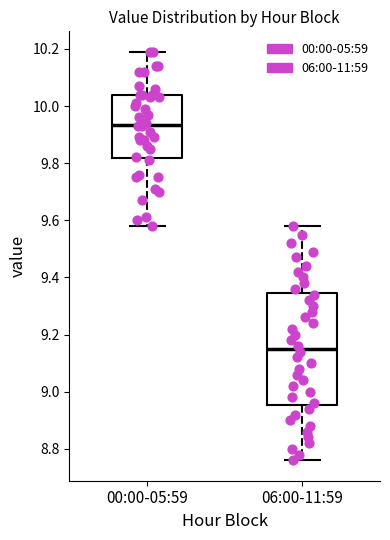

Reading left to right, transcribe this box plot: for each box, give where its median line is, the range the box spans, and where its two whiskers end, as read against the y-axis. The values are not printed on the chart, so give them approximately, as read against the axis.

00:00-05:59: median 9.94, box 9.82 to 10.04, whiskers 9.58 to 10.20
06:00-11:59: median 9.16, box 8.96 to 9.34, whiskers 8.76 to 9.58